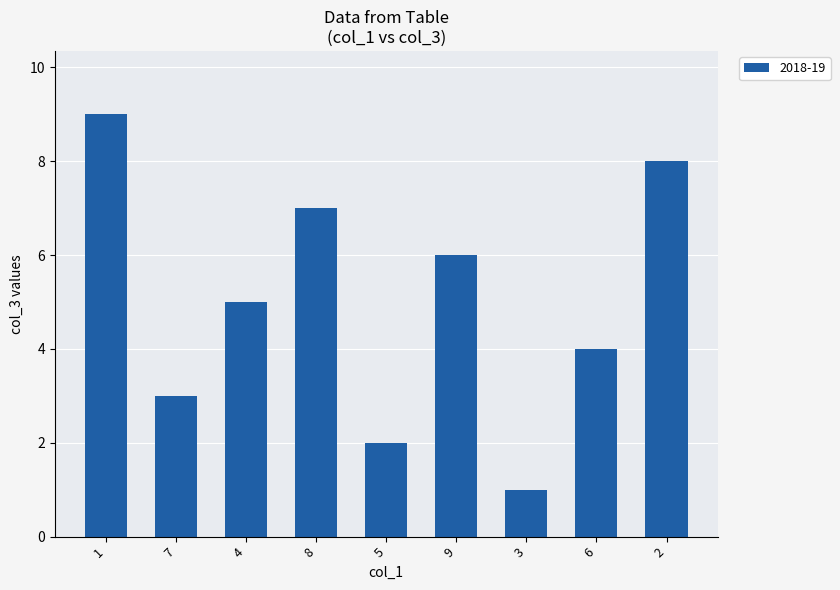

At which label is the value closest to 5?

4